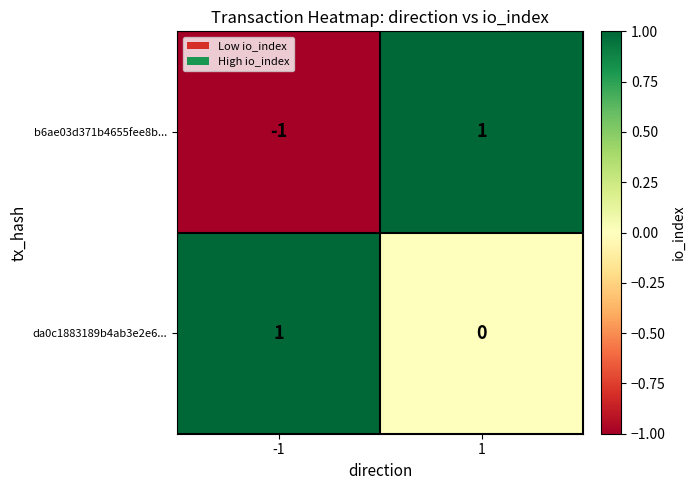

The value of b6ae03d371b4655fee8b... at -1 is -1. True or false?

True